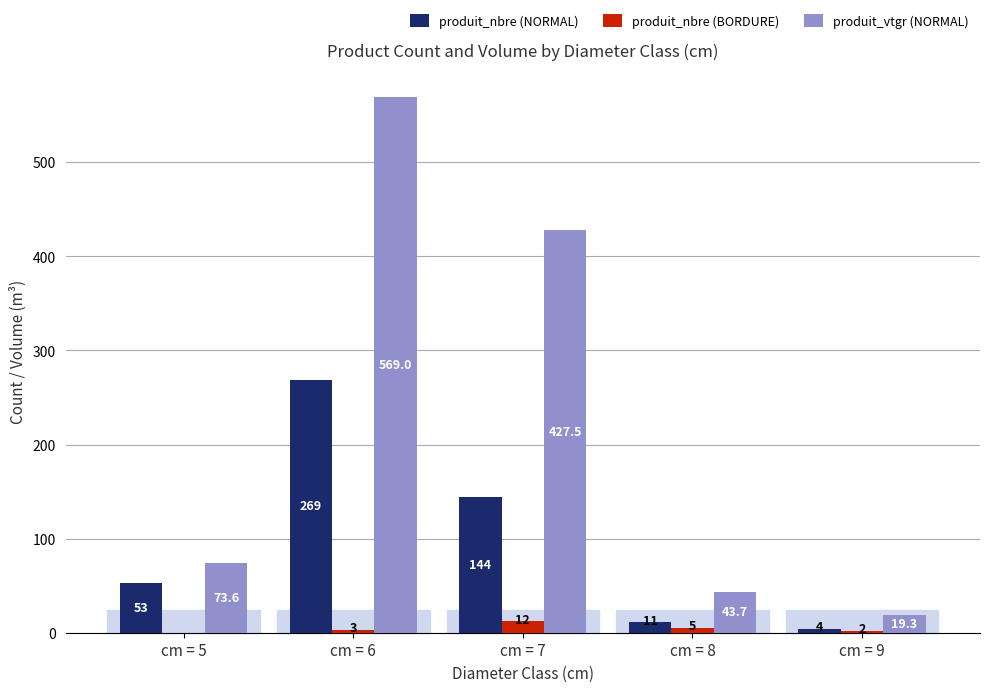

What is the approximate value of produit_nbre (BORDURE) at cm = 6?

3.0